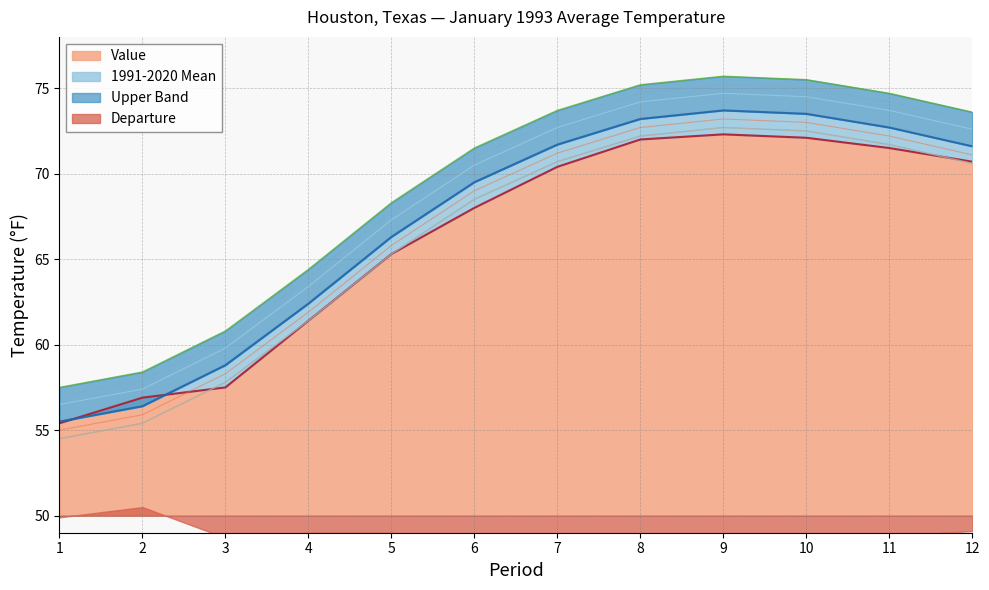

How many categories are shown in the chart?

12